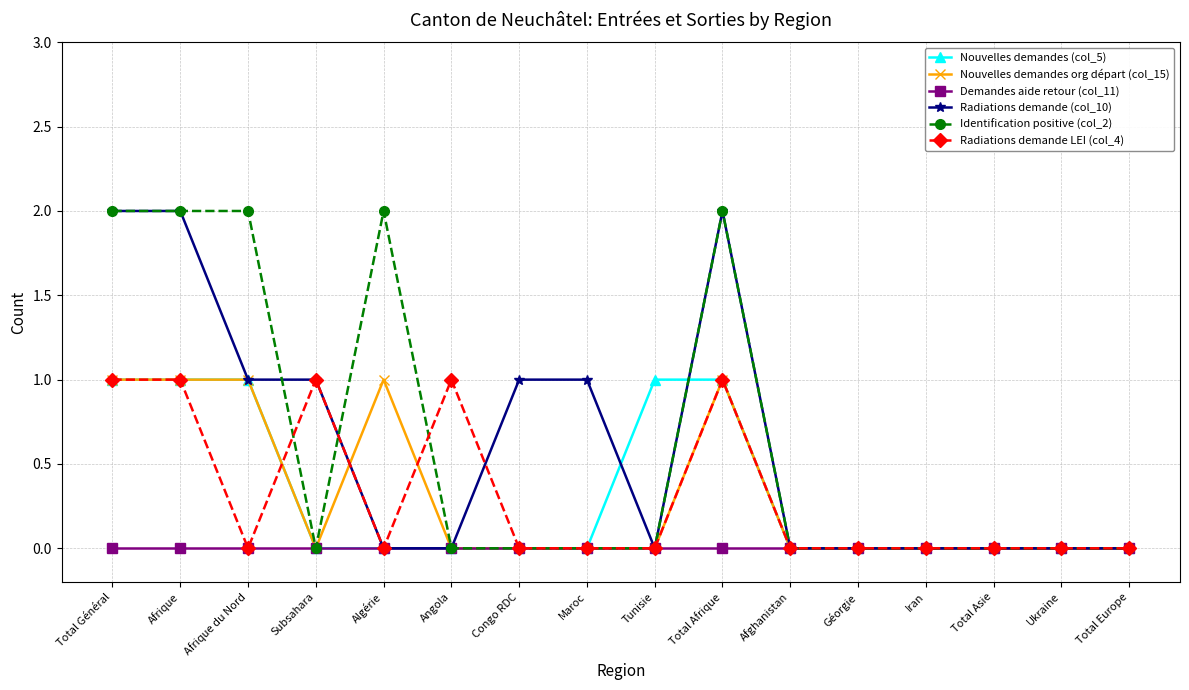

What is the label of the 2nd point from the left?

Afrique